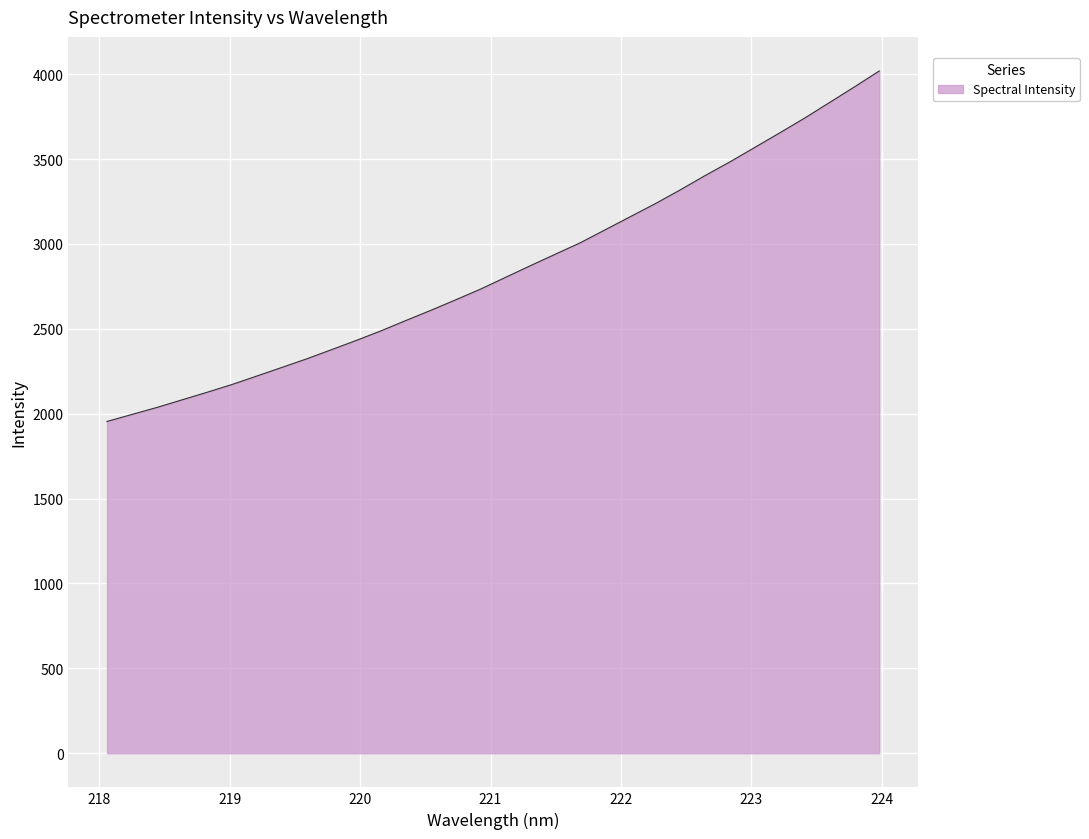

What is the minimum value shown in the chart?

1954.5